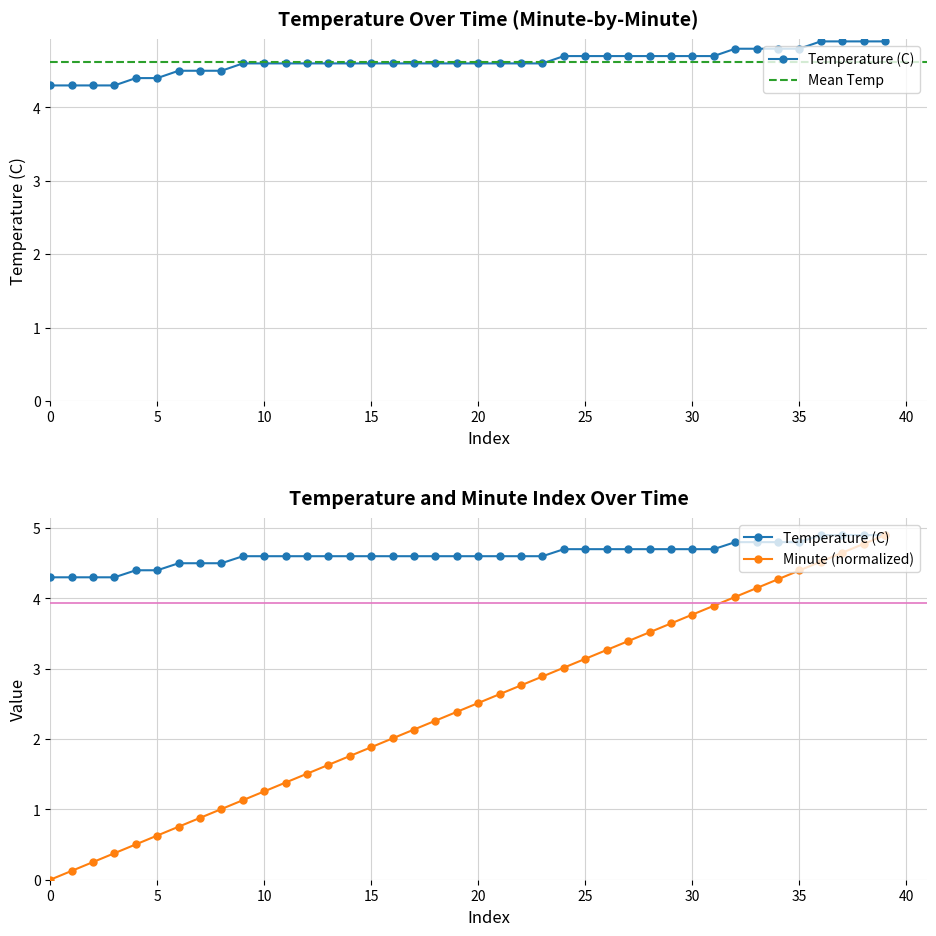

List the series in order of their overall mean, lowest first.

Minute, Temperature (C)